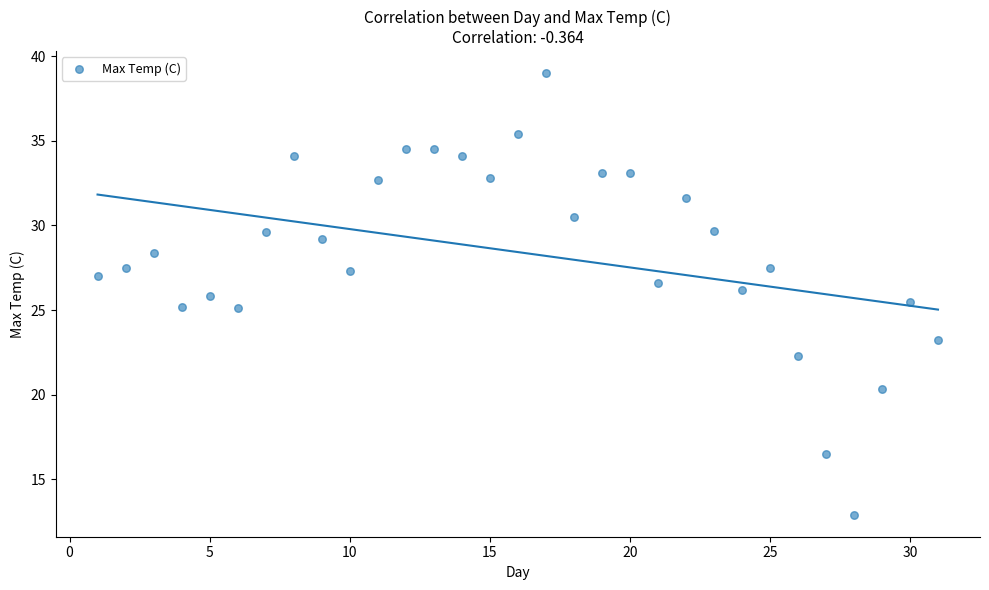

What is the range of Y values (max minus min)?

26.1